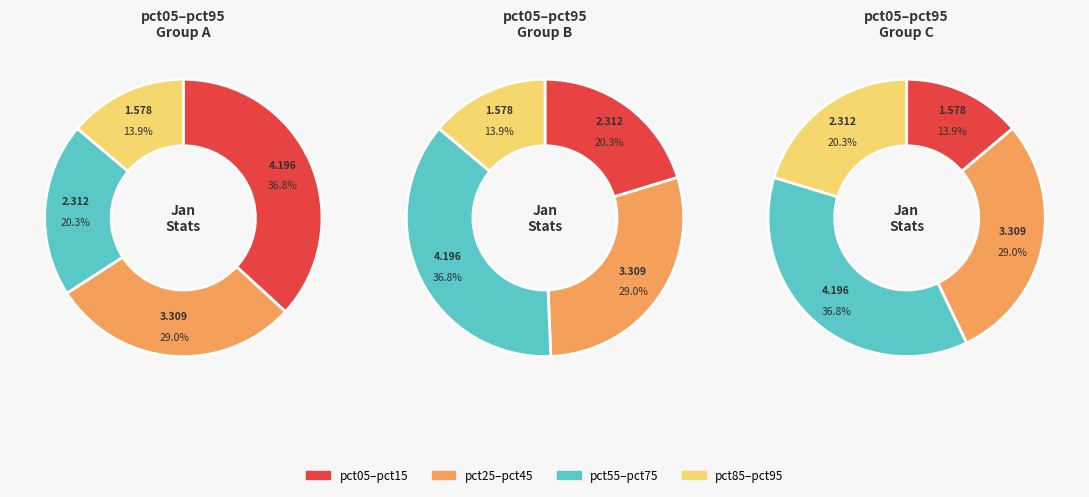

Approximately how many times larger is the value at pct45 compared to pct25?

0.6